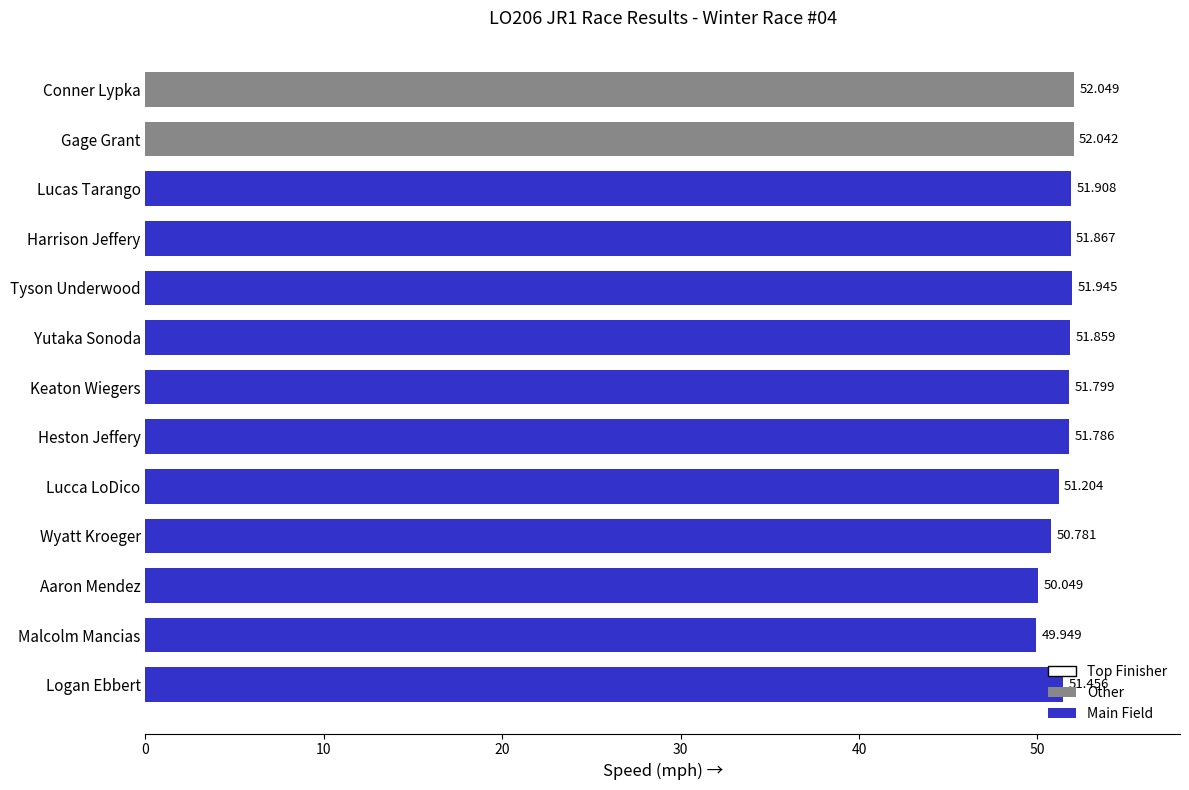

How many data points are above 51?

10